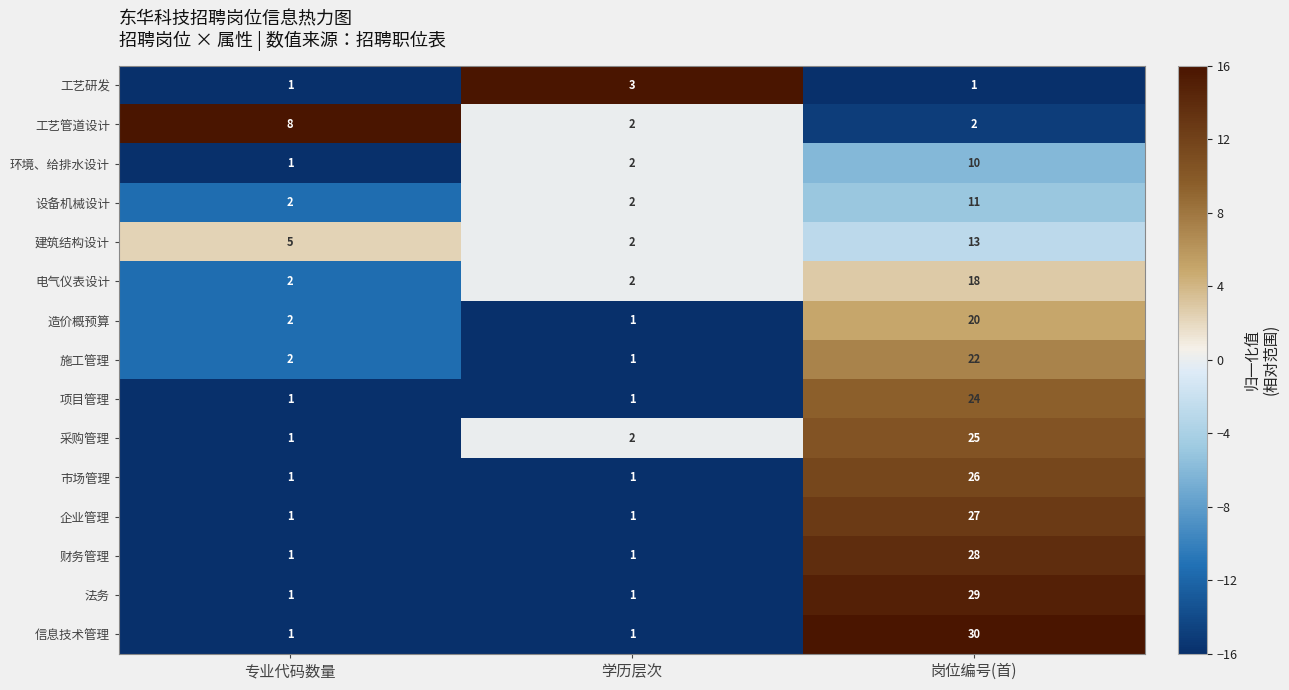

What is the sum of the 造价概预算 values at 岗位编号(首) and 学历层次?

21